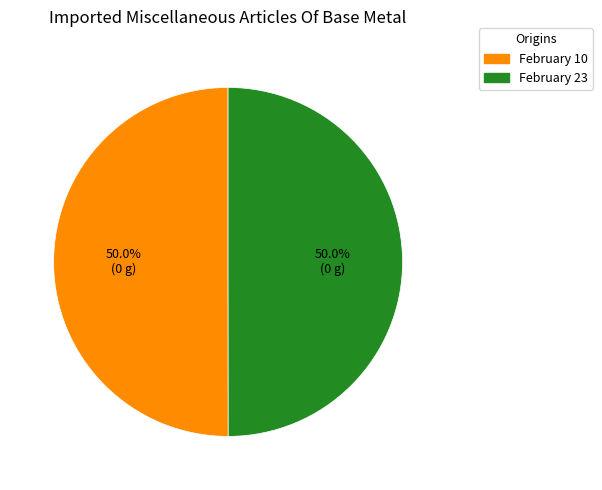

Do February 10 and February 23 together represent more than half of the pie?

Yes